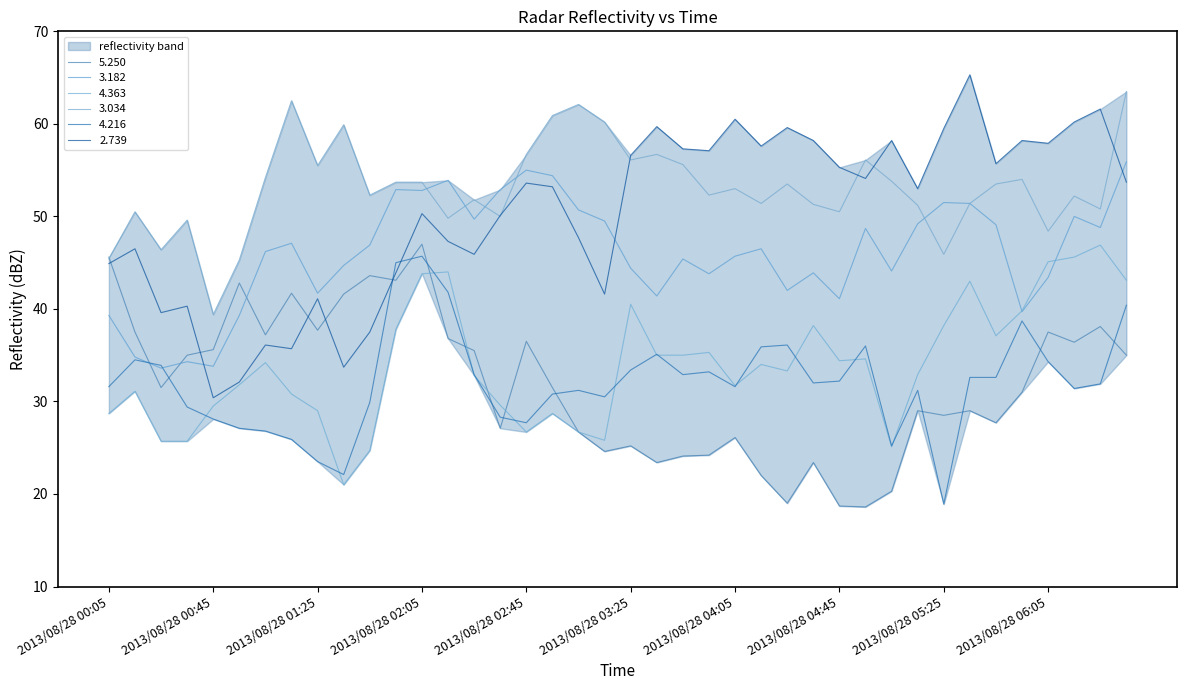

Reading left to right, what are all the values shown in this chart?

5.250: 2013/08/28 00:05=45.6	2013/08/28 00:15=37.5	2013/08/28 00:25=31.5	2013/08/28 00:35=35.0	2013/08/28 00:45=35.6	2013/08/28 00:55=42.8	2013/08/28 01:05=37.2	2013/08/28 01:15=41.7	2013/08/28 01:25=37.7	2013/08/28 01:35=41.6	2013/08/28 01:45=43.6	2013/08/28 01:55=43.1	2013/08/28 02:05=47.0	2013/08/28 02:15=36.8	2013/08/28 02:25=35.5	2013/08/28 02:35=27.1	2013/08/28 02:45=36.5	2013/08/28 02:55=31.5	2013/08/28 03:05=26.7	2013/08/28 03:15=24.6	2013/08/28 03:25=25.2	2013/08/28 03:35=23.4	2013/08/28 03:45=24.1	2013/08/28 03:55=24.2	2013/08/28 04:05=26.1	2013/08/28 04:15=22.0	2013/08/28 04:25=19.0	2013/08/28 04:35=23.4	2013/08/28 04:45=18.7	2013/08/28 04:55=18.6	2013/08/28 05:05=20.3	2013/08/28 05:15=29.0	2013/08/28 05:25=28.5	2013/08/28 05:35=29.0	2013/08/28 05:45=27.7	2013/08/28 05:55=31.0	2013/08/28 06:05=37.5	2013/08/28 06:15=36.4	2013/08/28 06:25=38.1	2013/08/28 06:35=35.0
3.182: 2013/08/28 00:05=39.3	2013/08/28 00:15=34.8	2013/08/28 00:25=33.6	2013/08/28 00:35=34.3	2013/08/28 00:45=33.8	2013/08/28 00:55=39.3	2013/08/28 01:05=46.2	2013/08/28 01:15=47.1	2013/08/28 01:25=41.7	2013/08/28 01:35=44.7	2013/08/28 01:45=46.9	2013/08/28 01:55=52.9	2013/08/28 02:05=52.8	2013/08/28 02:15=53.9	2013/08/28 02:25=49.7	2013/08/28 02:35=52.9	2013/08/28 02:45=55.0	2013/08/28 02:55=54.4	2013/08/28 03:05=50.7	2013/08/28 03:15=49.5	2013/08/28 03:25=44.4	2013/08/28 03:35=41.4	2013/08/28 03:45=45.4	2013/08/28 03:55=43.8	2013/08/28 04:05=45.7	2013/08/28 04:15=46.5	2013/08/28 04:25=42.0	2013/08/28 04:35=43.9	2013/08/28 04:45=41.1	2013/08/28 04:55=48.7	2013/08/28 05:05=44.1	2013/08/28 05:15=49.2	2013/08/28 05:25=51.5	2013/08/28 05:35=51.4	2013/08/28 05:45=49.1	2013/08/28 05:55=39.7	2013/08/28 06:05=43.4	2013/08/28 06:15=50.0	2013/08/28 06:25=48.8	2013/08/28 06:35=55.9
4.363: 2013/08/28 00:05=28.7	2013/08/28 00:15=31.1	2013/08/28 00:25=25.7	2013/08/28 00:35=25.7	2013/08/28 00:45=29.5	2013/08/28 00:55=31.8	2013/08/28 01:05=34.2	2013/08/28 01:15=30.8	2013/08/28 01:25=29.0	2013/08/28 01:35=21.0	2013/08/28 01:45=24.7	2013/08/28 01:55=37.8	2013/08/28 02:05=43.8	2013/08/28 02:15=44.0	2013/08/28 02:25=32.8	2013/08/28 02:35=29.6	2013/08/28 02:45=26.7	2013/08/28 02:55=28.7	2013/08/28 03:05=26.7	2013/08/28 03:15=25.8	2013/08/28 03:25=40.5	2013/08/28 03:35=35.0	2013/08/28 03:45=35.0	2013/08/28 03:55=35.3	2013/08/28 04:05=31.7	2013/08/28 04:15=34.0	2013/08/28 04:25=33.3	2013/08/28 04:35=38.2	2013/08/28 04:45=34.4	2013/08/28 04:55=34.6	2013/08/28 05:05=25.1	2013/08/28 05:15=32.9	2013/08/28 05:25=38.2	2013/08/28 05:35=43.0	2013/08/28 05:45=37.1	2013/08/28 05:55=39.8	2013/08/28 06:05=45.1	2013/08/28 06:15=45.6	2013/08/28 06:25=46.9	2013/08/28 06:35=43.1
3.034: 2013/08/28 00:05=45.4	2013/08/28 00:15=50.5	2013/08/28 00:25=46.4	2013/08/28 00:35=49.6	2013/08/28 00:45=39.4	2013/08/28 00:55=45.3	2013/08/28 01:05=54.2	2013/08/28 01:15=62.5	2013/08/28 01:25=55.5	2013/08/28 01:35=59.9	2013/08/28 01:45=52.3	2013/08/28 01:55=53.7	2013/08/28 02:05=53.7	2013/08/28 02:15=49.8	2013/08/28 02:25=51.8	2013/08/28 02:35=50.0	2013/08/28 02:45=56.7	2013/08/28 02:55=60.9	2013/08/28 03:05=62.1	2013/08/28 03:15=60.2	2013/08/28 03:25=56.1	2013/08/28 03:35=56.7	2013/08/28 03:45=55.6	2013/08/28 03:55=52.3	2013/08/28 04:05=53.0	2013/08/28 04:15=51.4	2013/08/28 04:25=53.5	2013/08/28 04:35=51.3	2013/08/28 04:45=50.5	2013/08/28 04:55=56.1	2013/08/28 05:05=53.8	2013/08/28 05:15=51.2	2013/08/28 05:25=45.9	2013/08/28 05:35=51.4	2013/08/28 05:45=53.5	2013/08/28 05:55=54.0	2013/08/28 06:05=48.4	2013/08/28 06:15=52.2	2013/08/28 06:25=50.8	2013/08/28 06:35=63.5
4.216: 2013/08/28 00:05=31.6	2013/08/28 00:15=34.5	2013/08/28 00:25=33.9	2013/08/28 00:35=29.4	2013/08/28 00:45=28.1	2013/08/28 00:55=27.1	2013/08/28 01:05=26.8	2013/08/28 01:15=25.9	2013/08/28 01:25=23.5	2013/08/28 01:35=22.1	2013/08/28 01:45=29.9	2013/08/28 01:55=45.0	2013/08/28 02:05=45.7	2013/08/28 02:15=41.8	2013/08/28 02:25=32.9	2013/08/28 02:35=28.3	2013/08/28 02:45=27.7	2013/08/28 02:55=30.8	2013/08/28 03:05=31.2	2013/08/28 03:15=30.5	2013/08/28 03:25=33.4	2013/08/28 03:35=35.1	2013/08/28 03:45=32.9	2013/08/28 03:55=33.2	2013/08/28 04:05=31.6	2013/08/28 04:15=35.9	2013/08/28 04:25=36.1	2013/08/28 04:35=32.0	2013/08/28 04:45=32.2	2013/08/28 04:55=36.0	2013/08/28 05:05=25.2	2013/08/28 05:15=31.2	2013/08/28 05:25=18.9	2013/08/28 05:35=32.6	2013/08/28 05:45=32.6	2013/08/28 05:55=38.7	2013/08/28 06:05=34.3	2013/08/28 06:15=31.4	2013/08/28 06:25=31.9	2013/08/28 06:35=40.4
2.739: 2013/08/28 00:05=44.9	2013/08/28 00:15=46.5	2013/08/28 00:25=39.6	2013/08/28 00:35=40.3	2013/08/28 00:45=30.4	2013/08/28 00:55=32.1	2013/08/28 01:05=36.1	2013/08/28 01:15=35.7	2013/08/28 01:25=41.1	2013/08/28 01:35=33.7	2013/08/28 01:45=37.5	2013/08/28 01:55=43.9	2013/08/28 02:05=50.3	2013/08/28 02:15=47.3	2013/08/28 02:25=45.9	2013/08/28 02:35=50.1	2013/08/28 02:45=53.6	2013/08/28 02:55=53.2	2013/08/28 03:05=47.7	2013/08/28 03:15=41.6	2013/08/28 03:25=56.6	2013/08/28 03:35=59.7	2013/08/28 03:45=57.3	2013/08/28 03:55=57.1	2013/08/28 04:05=60.5	2013/08/28 04:15=57.6	2013/08/28 04:25=59.6	2013/08/28 04:35=58.2	2013/08/28 04:45=55.3	2013/08/28 04:55=54.1	2013/08/28 05:05=58.2	2013/08/28 05:15=53.0	2013/08/28 05:25=59.5	2013/08/28 05:35=65.3	2013/08/28 05:45=55.7	2013/08/28 05:55=58.2	2013/08/28 06:05=57.9	2013/08/28 06:15=60.2	2013/08/28 06:25=61.6	2013/08/28 06:35=53.7